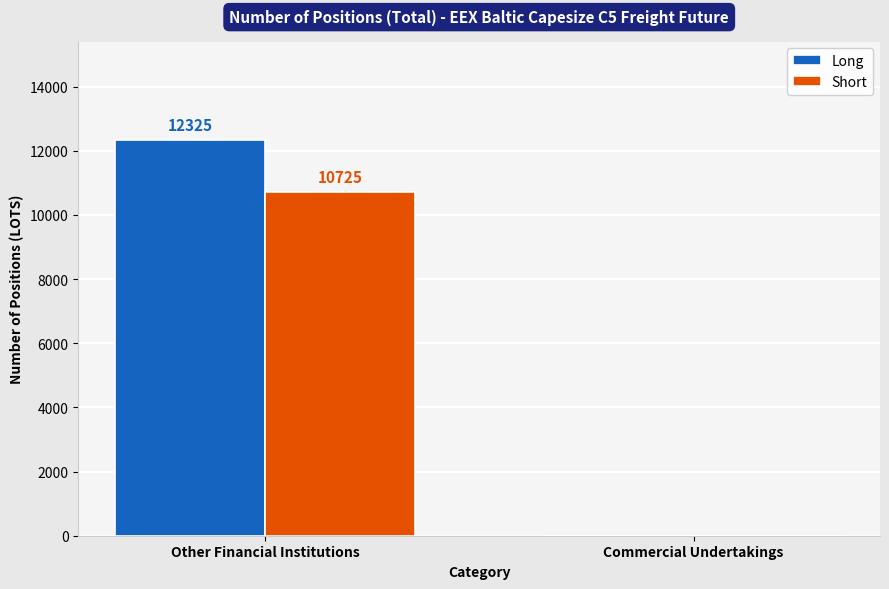

Reading left to right, list all the values displayed in this chart.

Long: 12325	0
Short: 10725	0